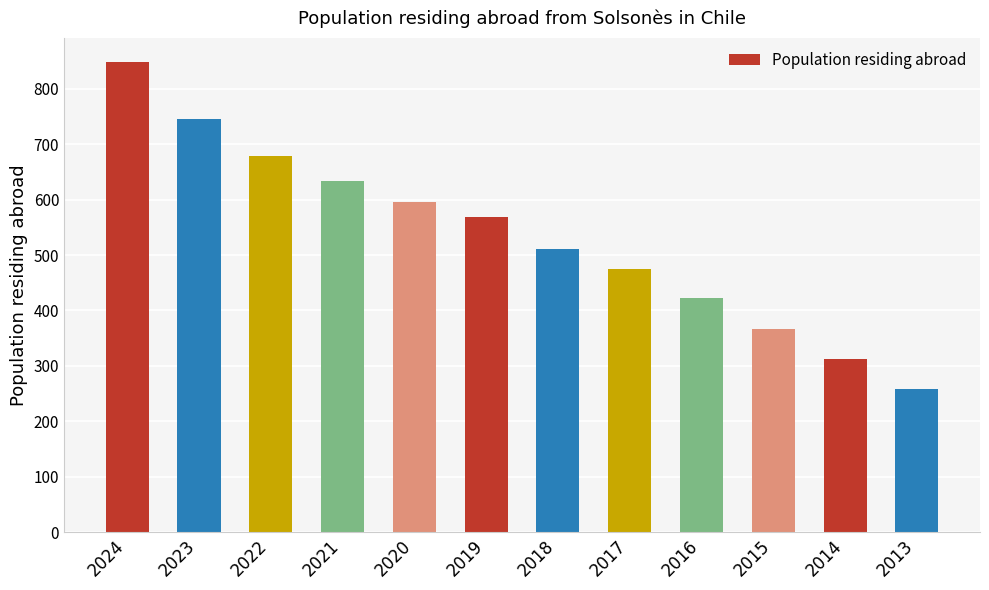

What is the greatest value displayed?

848